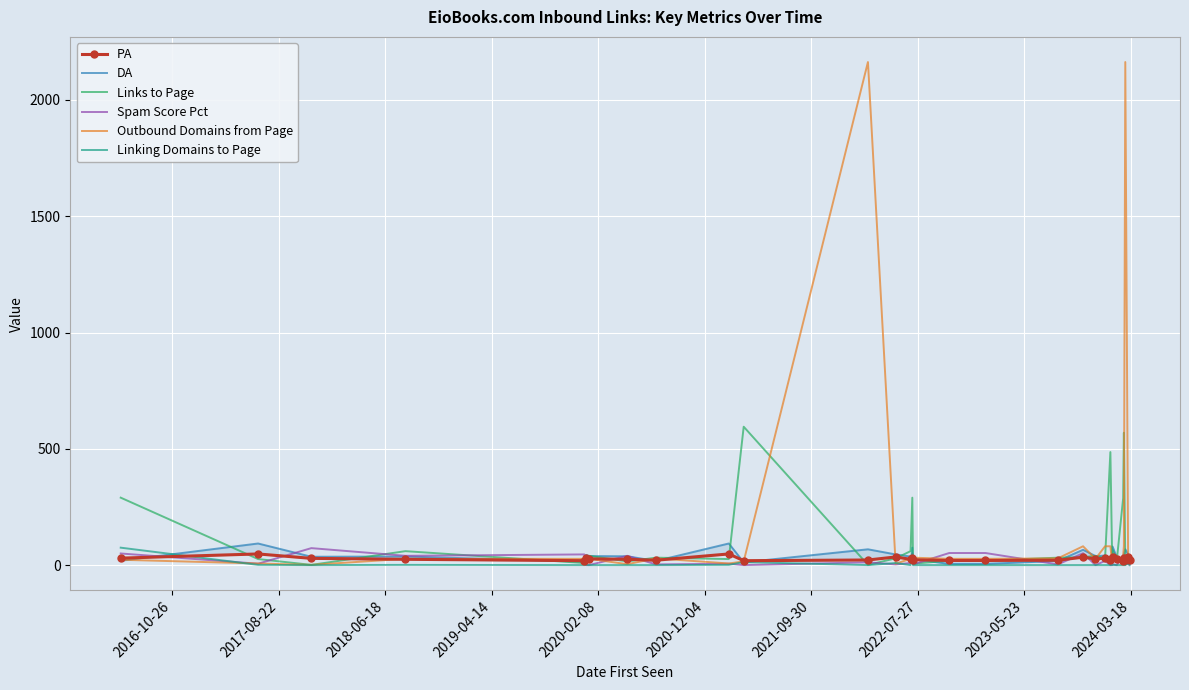

What is the maximum value for Spam Score Pct?

73